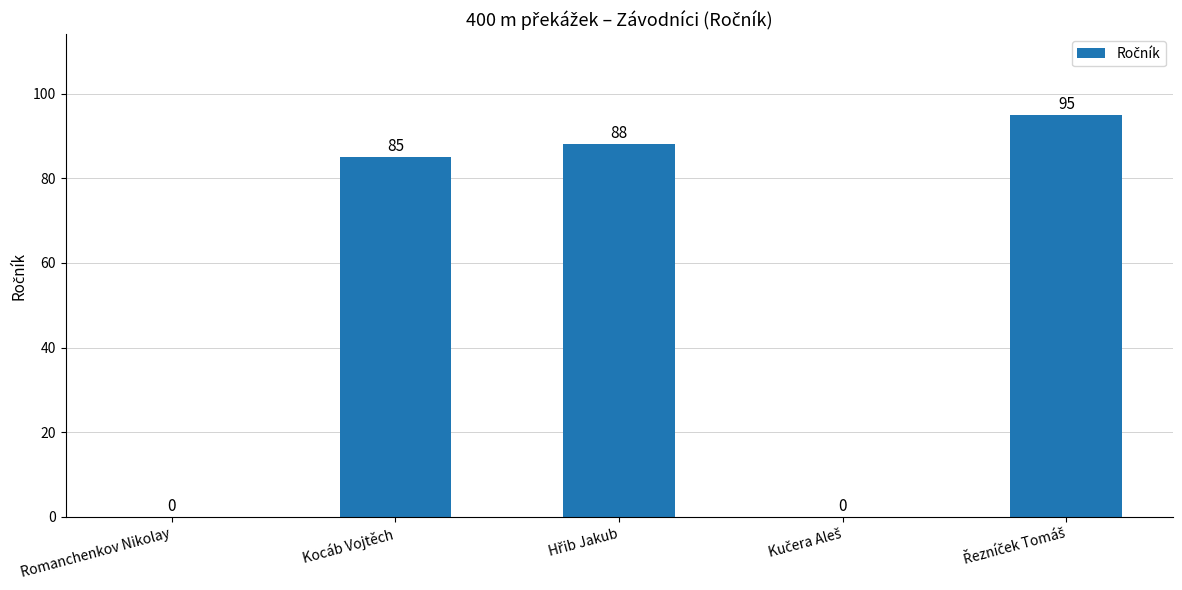

What is the approximate value at Kocáb Vojtěch?

85